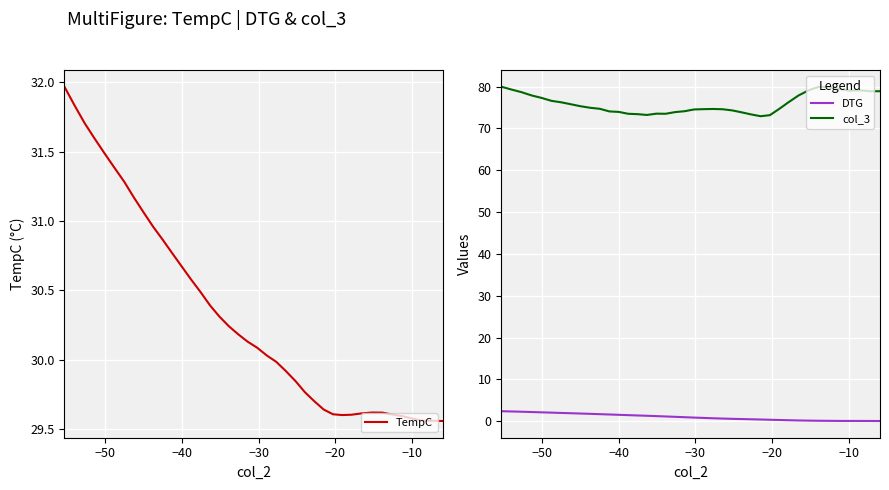

What is the difference between the maximum and minimum values in the TempC series?

2.4